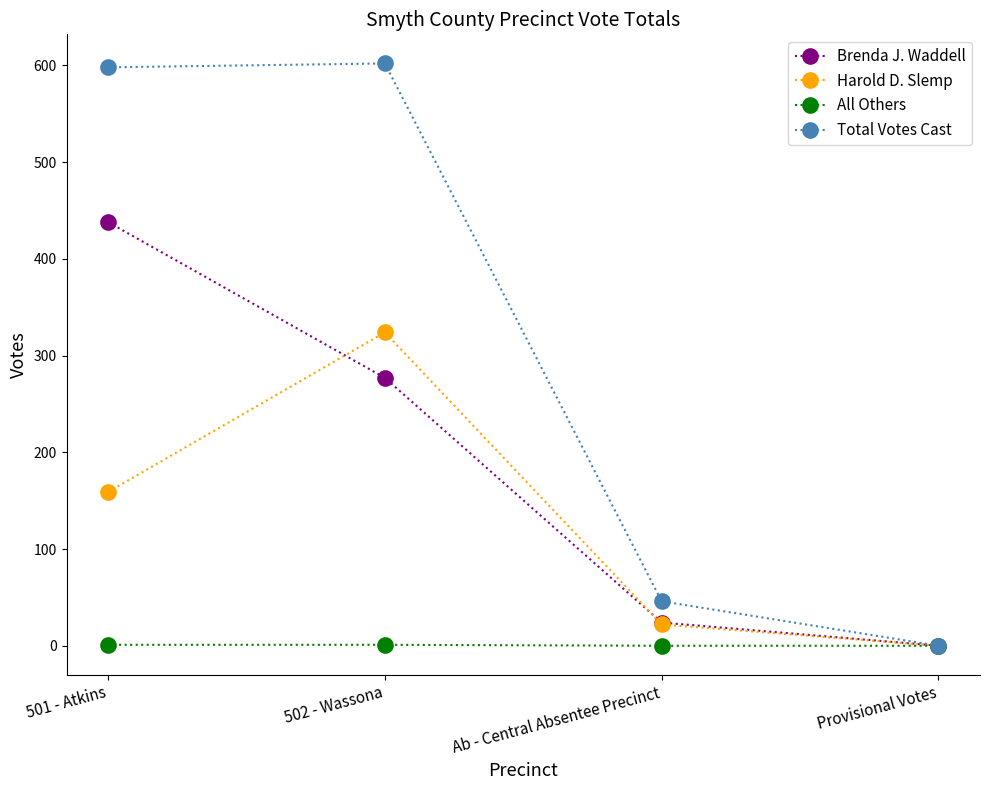

Is the value of Brenda J. Waddell at 501 - Atkins greater than the value of All Others at 501 - Atkins?

Yes